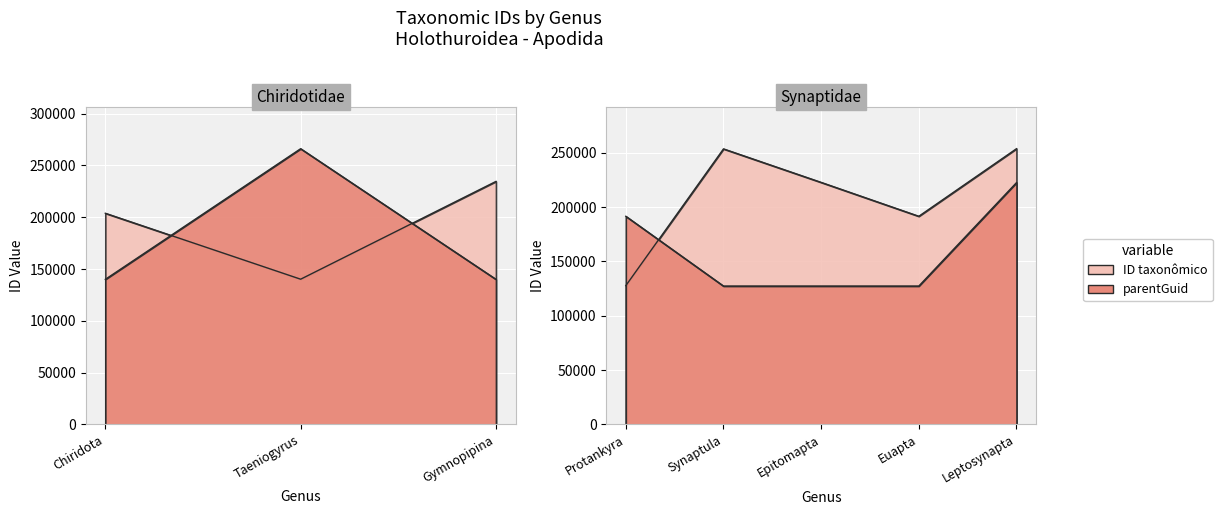

What is the value of the parentGuid point at the 4th from the left?

127378